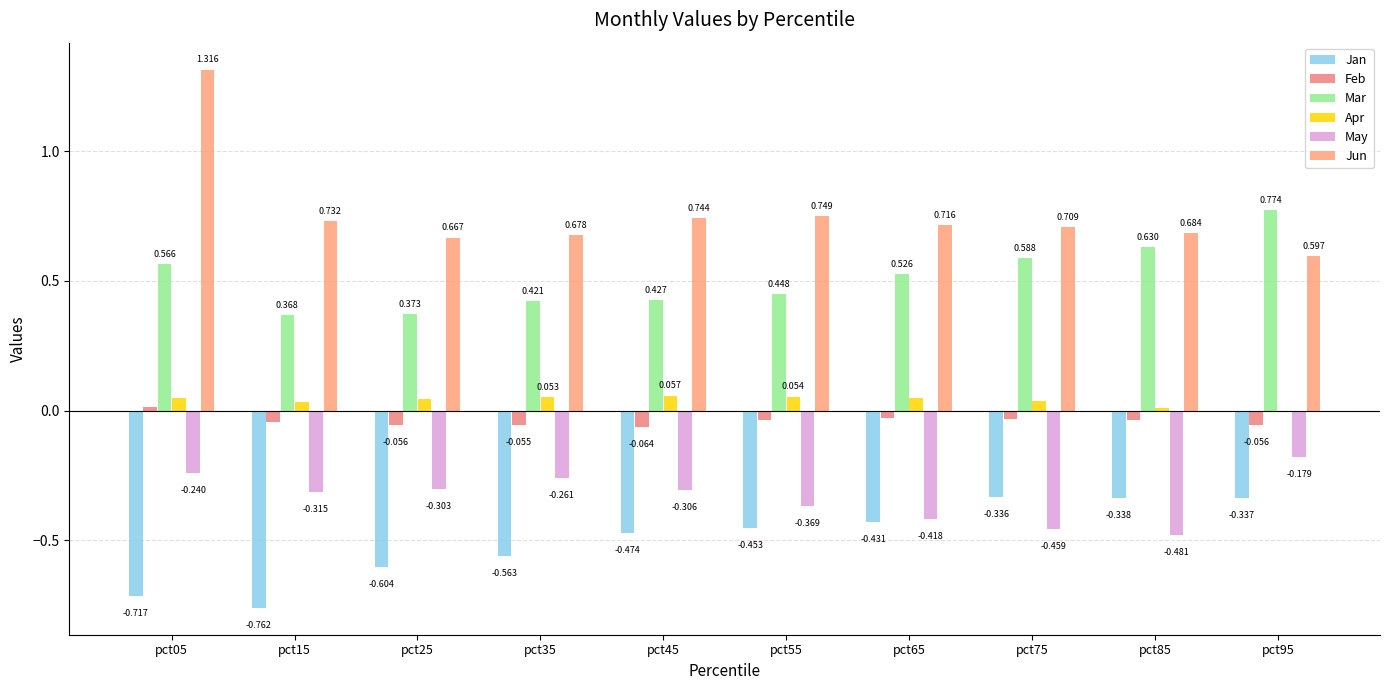

How many groups of bars are there?

10